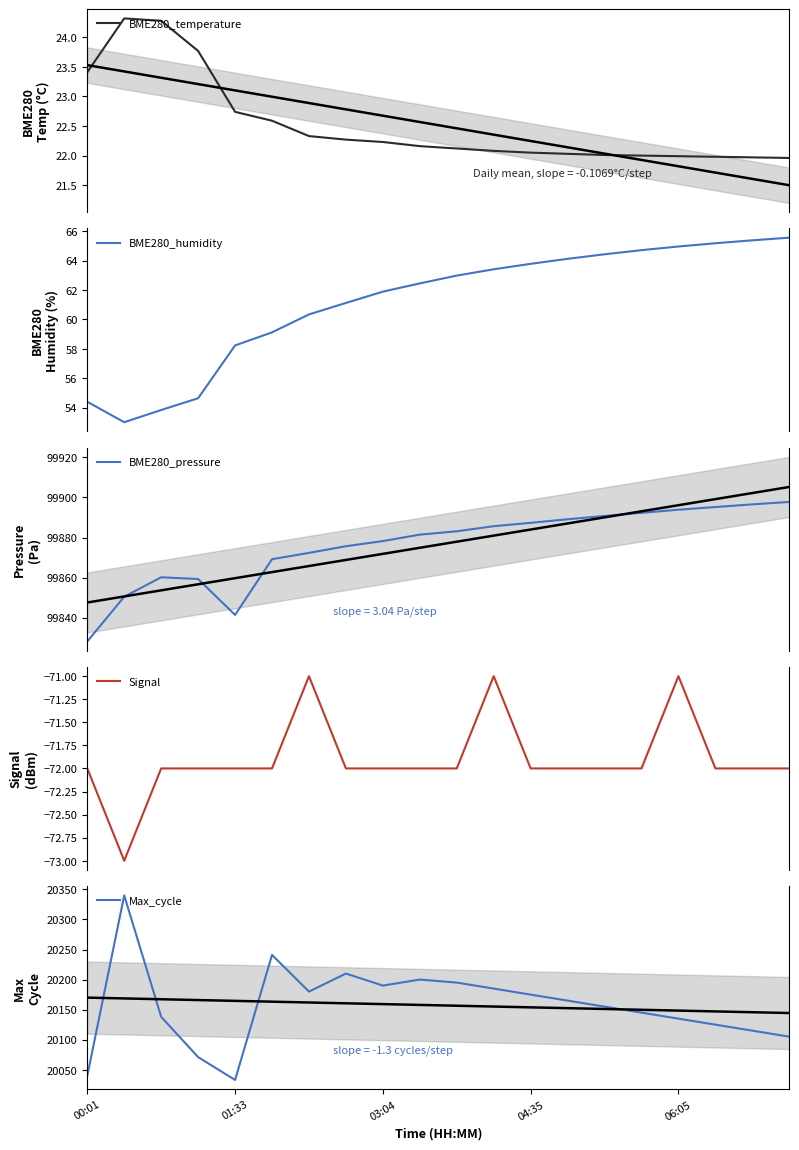

How many data points in Signal are above -72?

3